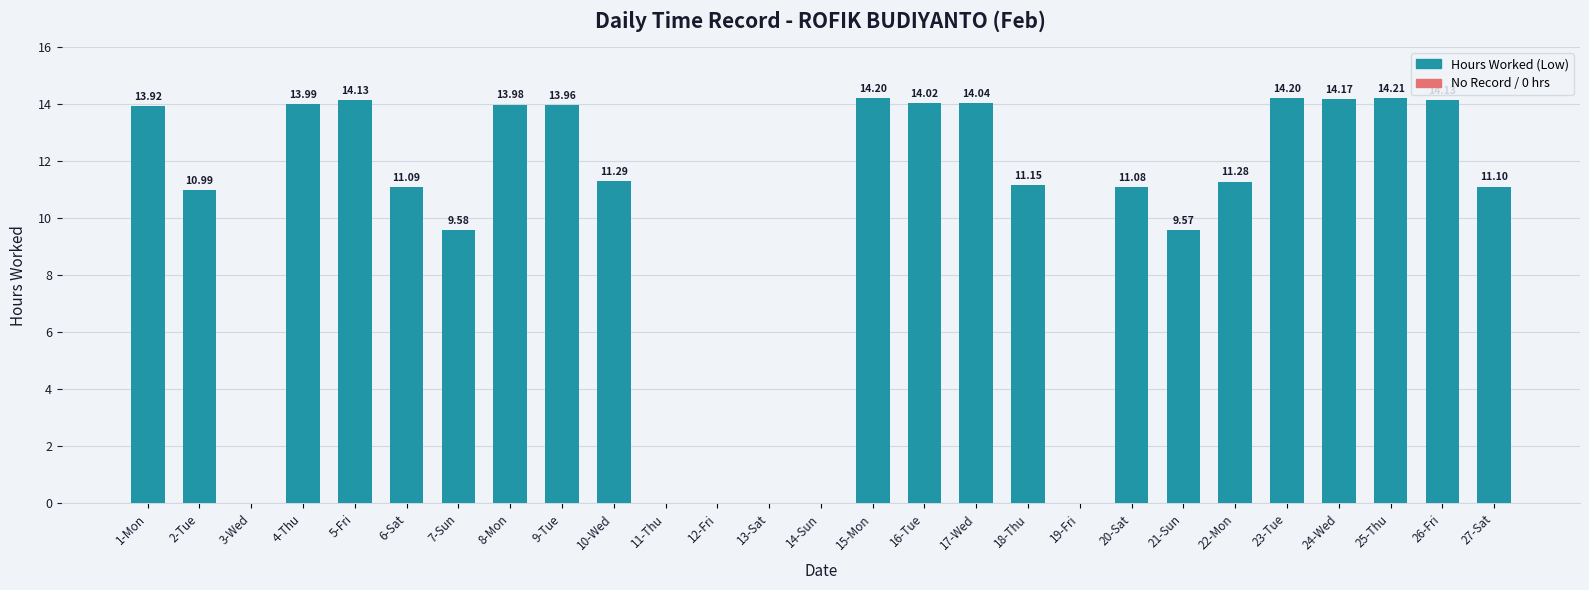

The chart shows a value of 14.0 at 4-Thu. True or false?

True